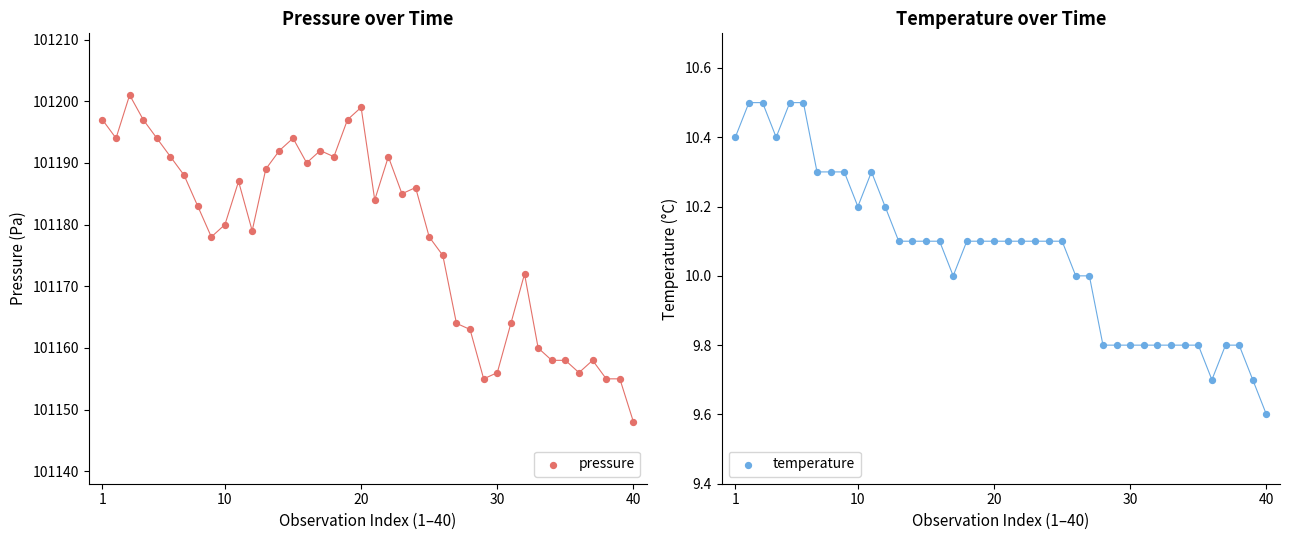

What are all the series names shown in the legend?

pressure, temperature